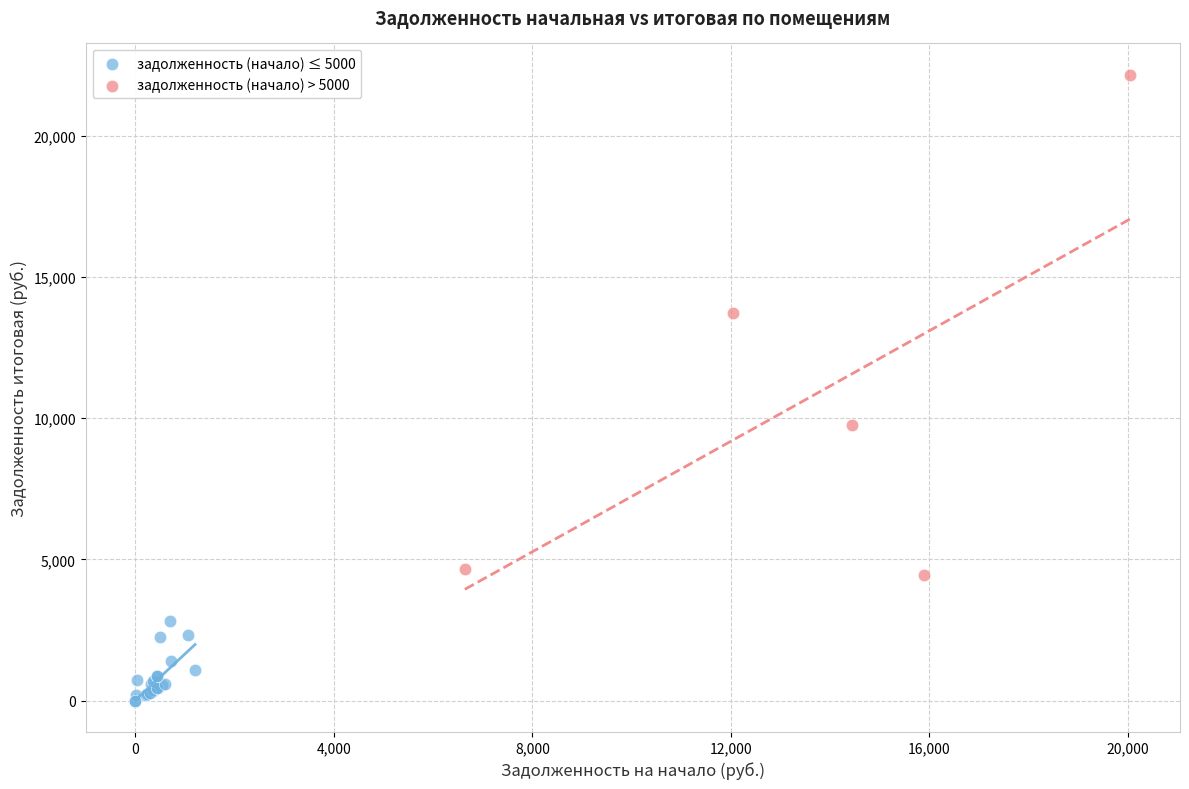

Which series has the widest spread of Y values?

задолженность (начало) > 5000